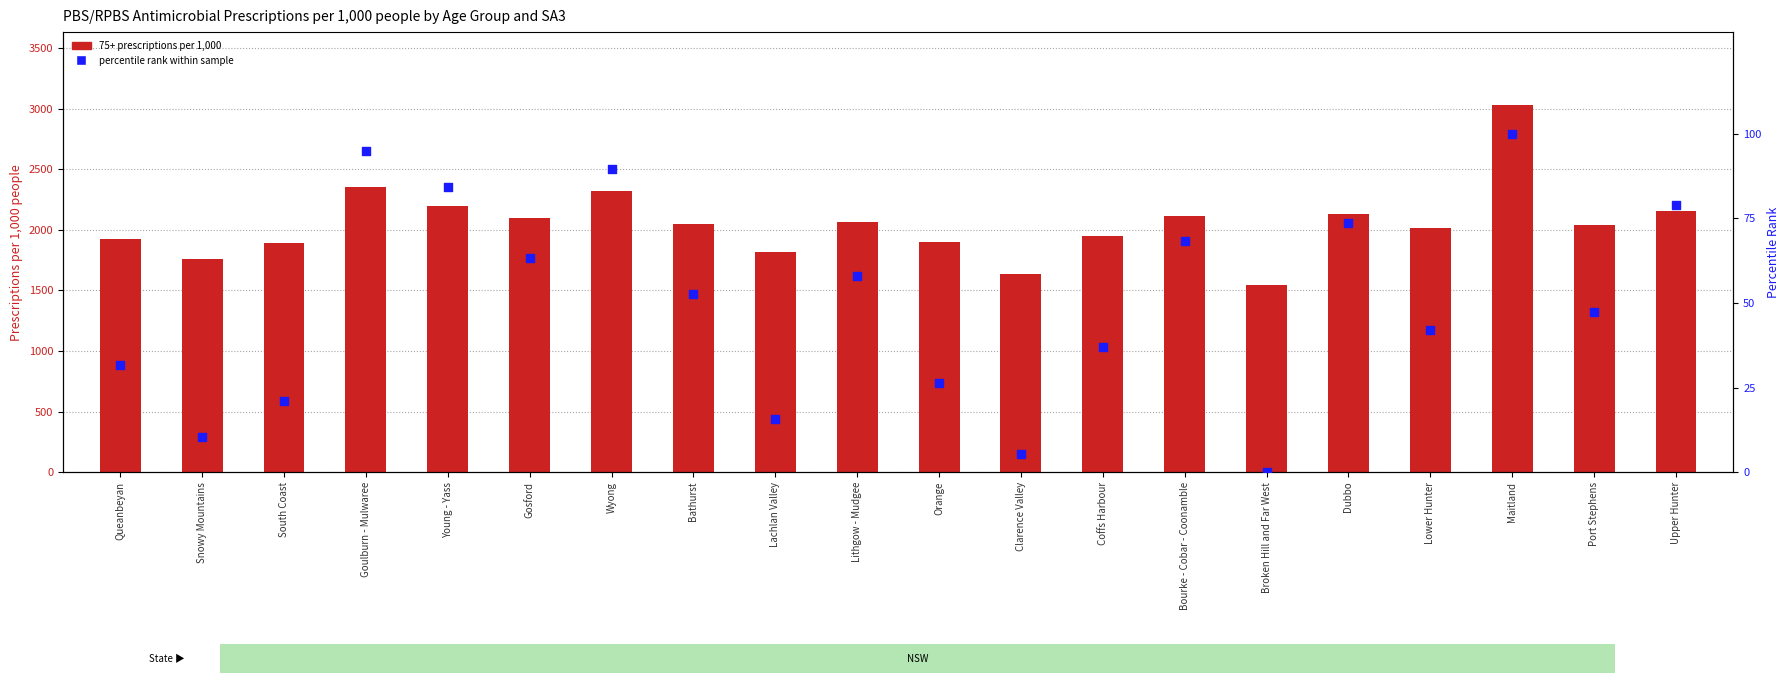

Is the value of 75+ prescriptions per 1,000 at Lithgow - Mudgee greater than the value of percentile rank within sample at Wyong?

Yes